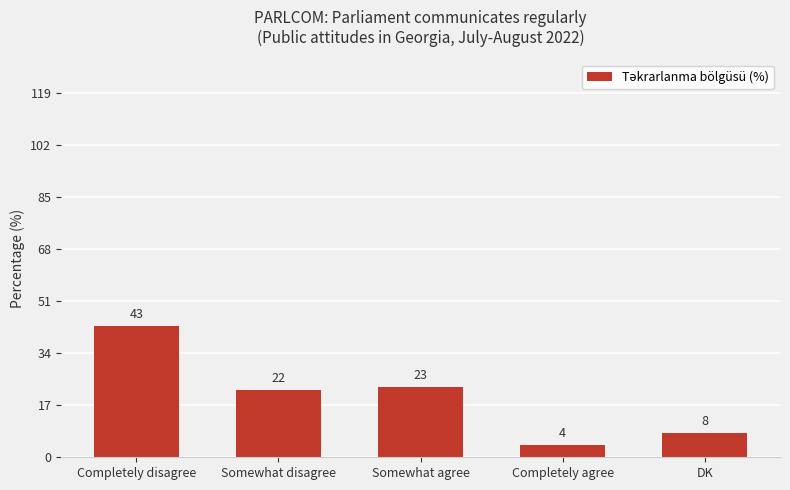

Reading left to right, transcribe all the data shown in this chart.

43	22	23	4	8